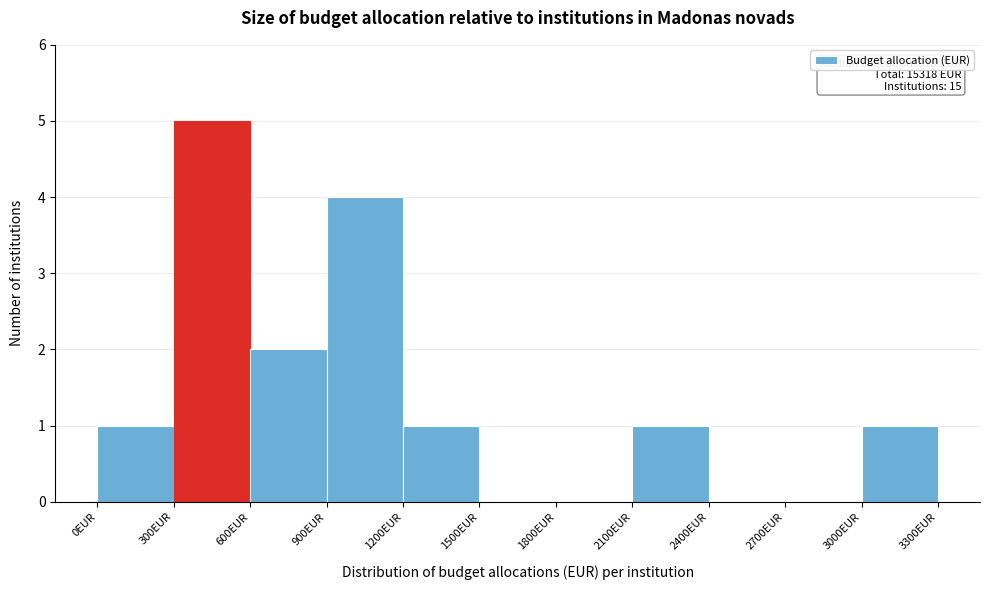

Over which range of the x-axis is the bar tallest?

300 to 600